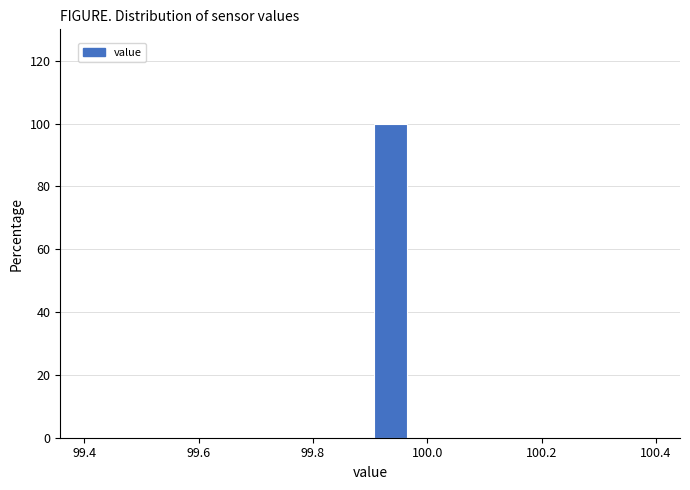

Around what value on the x-axis is the tallest bar? Give the approximate position of its centre, as read against the axis.

99.94